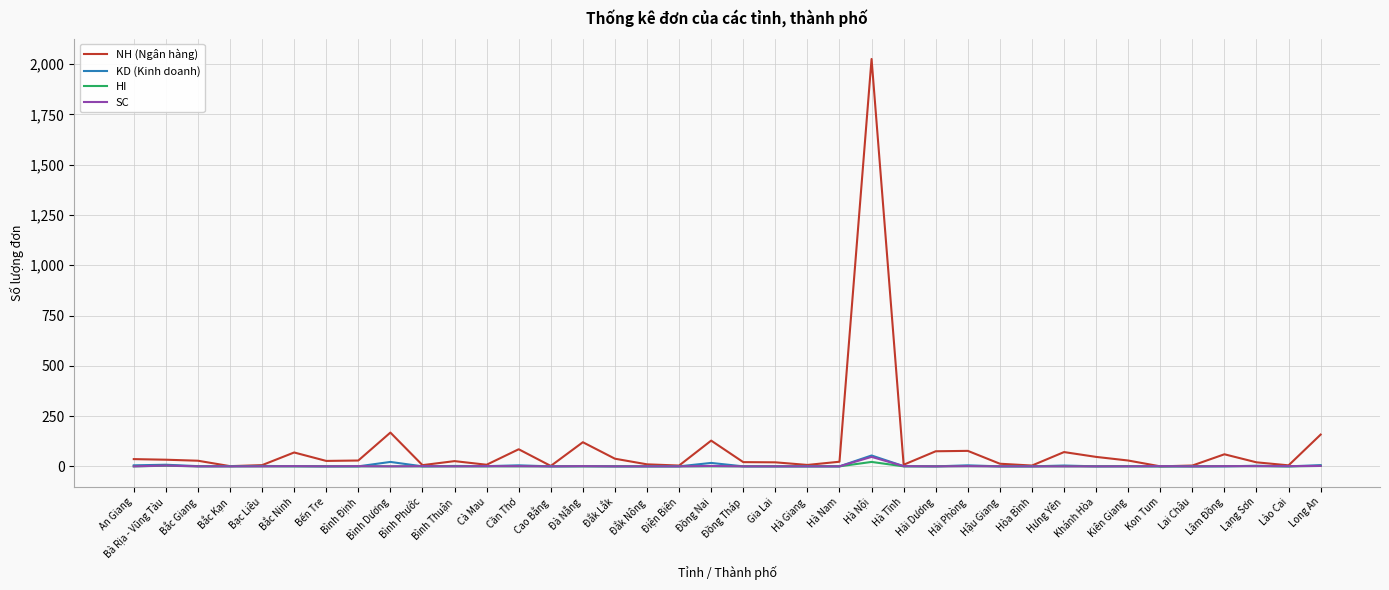

At which label does KD (Kinh doanh) reach its peak?

Hà Nội